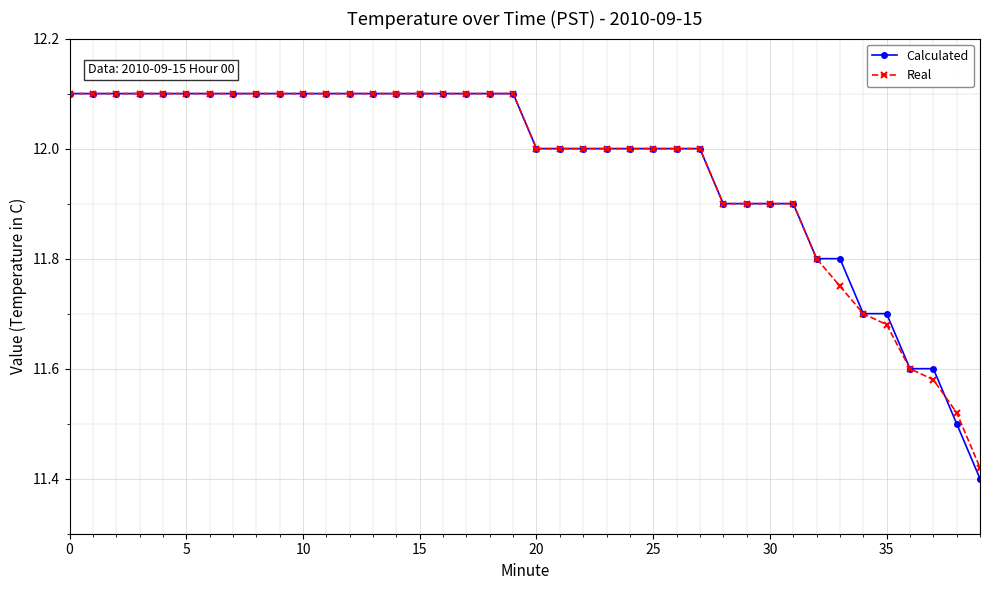

What is the maximum value shown in the chart?

12.1